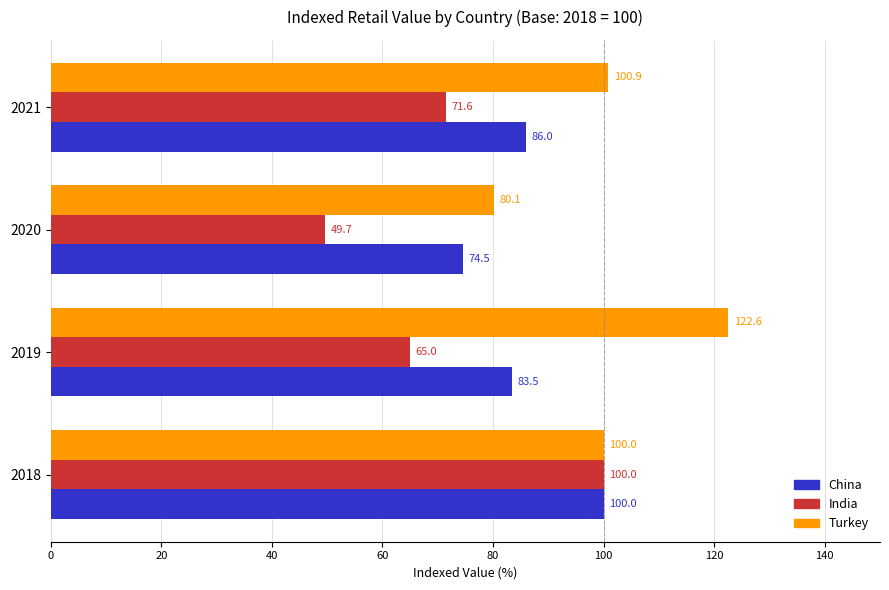

What is the average value of the India series?

71.6